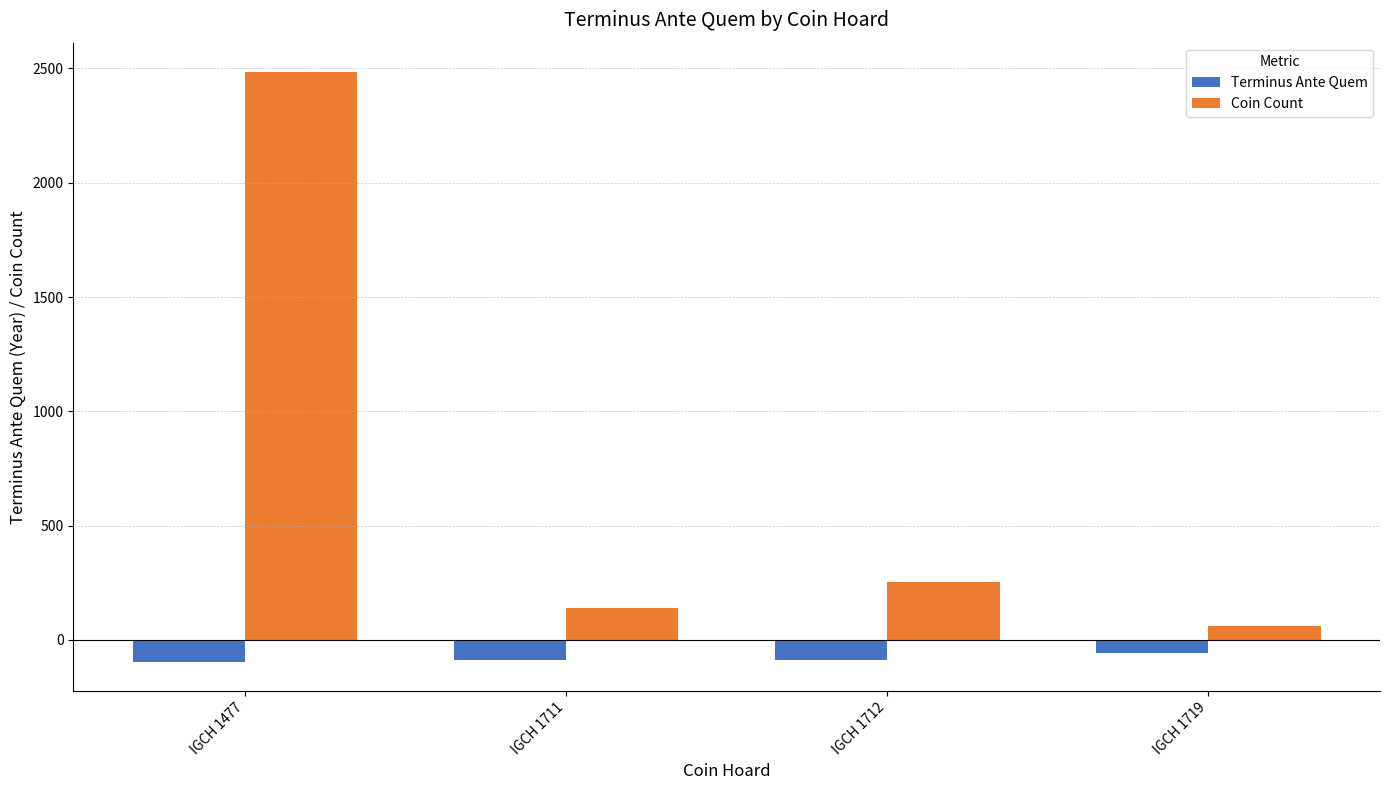

Does the chart contain any negative values?

Yes